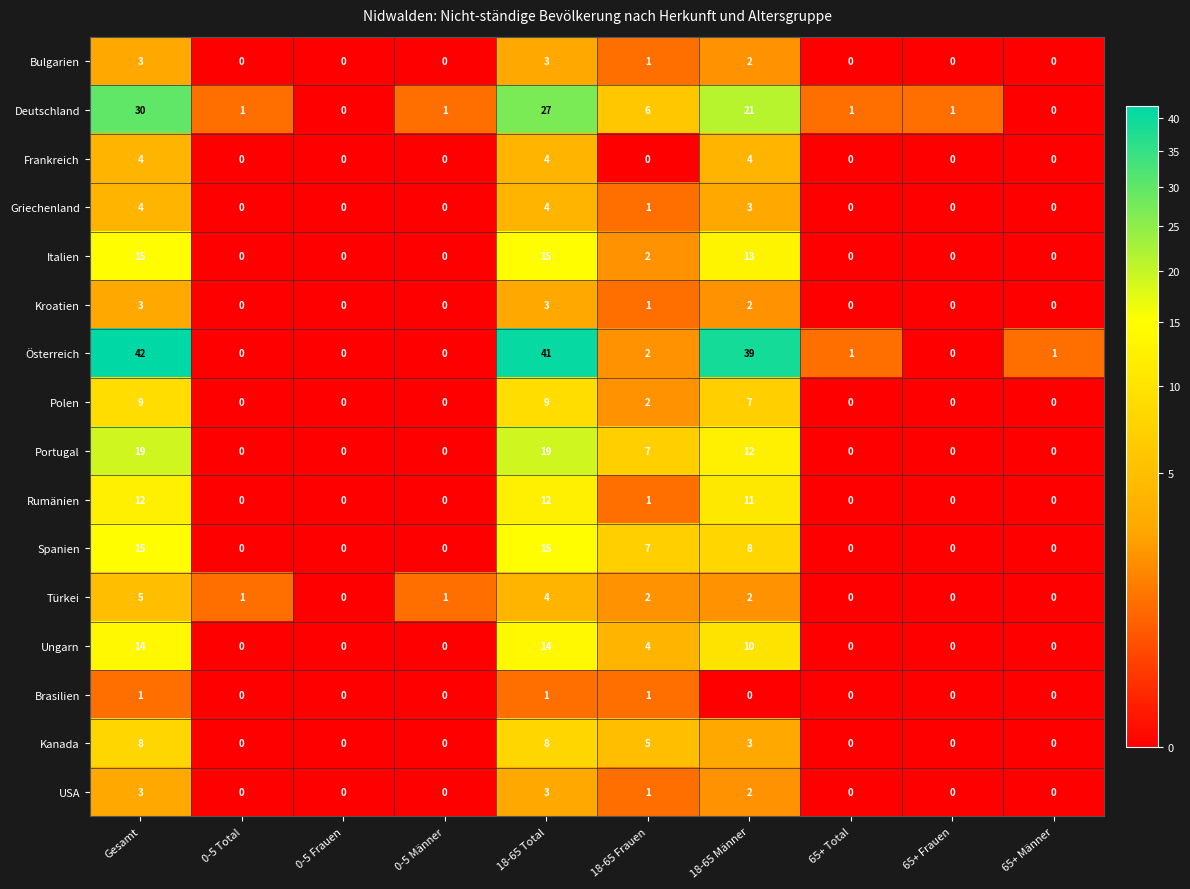

Which category has the highest value across all series?

Gesamt